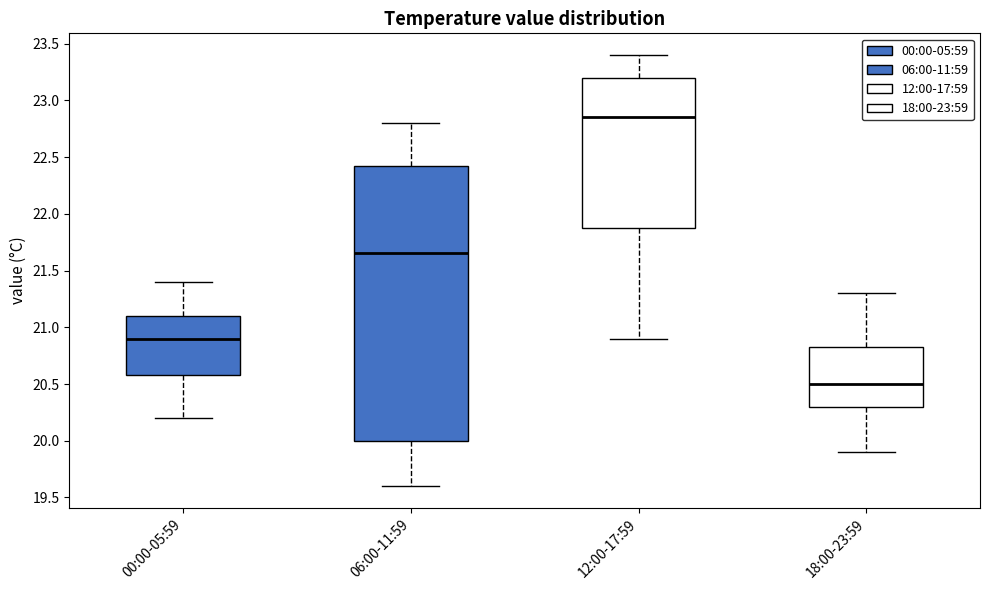

Which box has the highest median line?

12:00-17:59